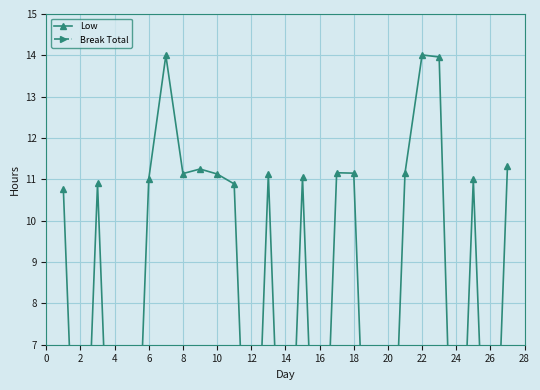

How many interior local peaks does the Low series have?

8